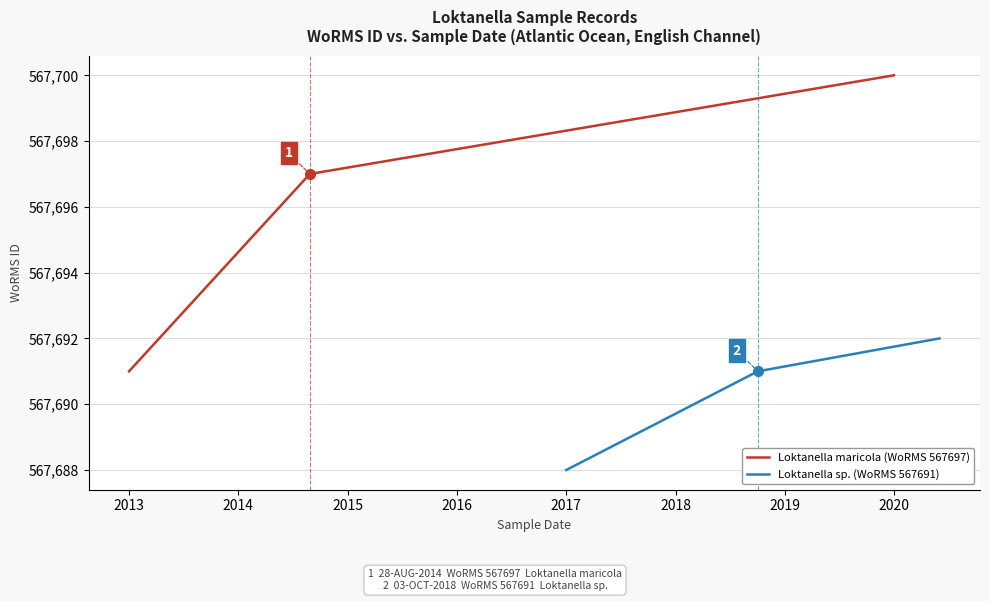

How many data points in Loktanella sp. (WoRMS 567691) are less than 567691?

1